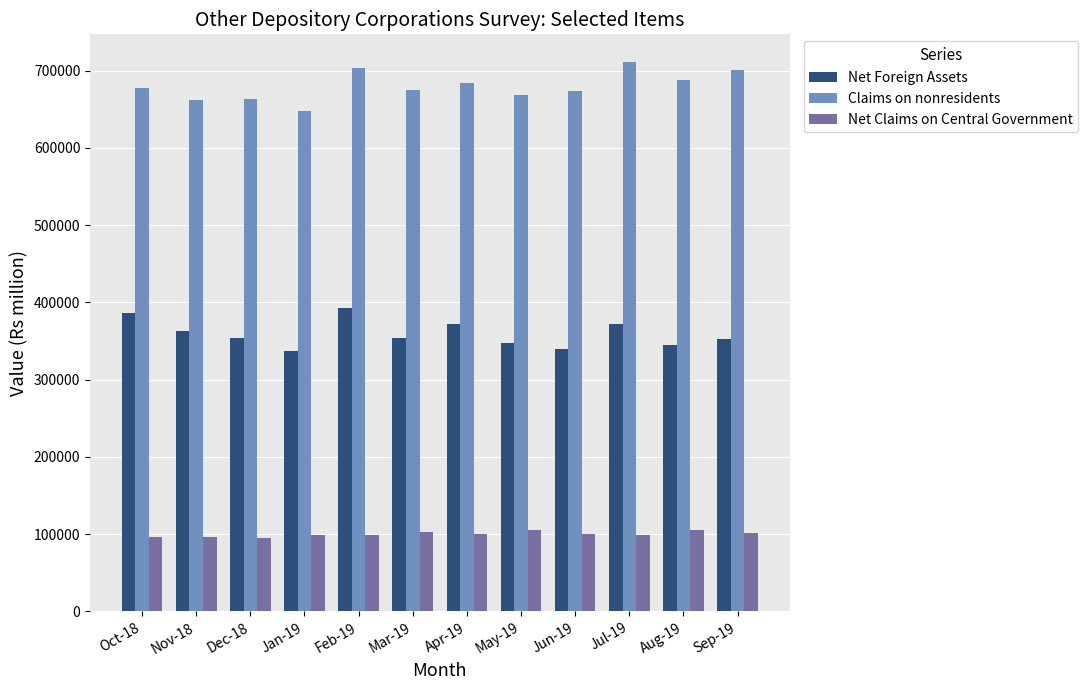

At Apr-19, list the series in order from smallest to largest.

Net Claims on Central Government, Net Foreign Assets, Claims on nonresidents